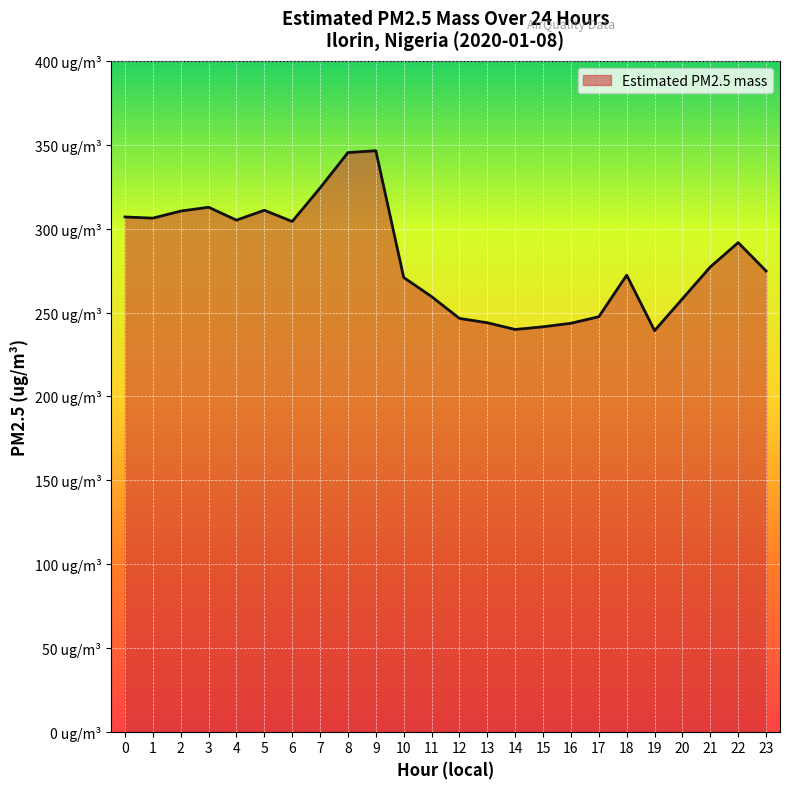

The chart shows a value of 389.7 at 18. True or false?

False